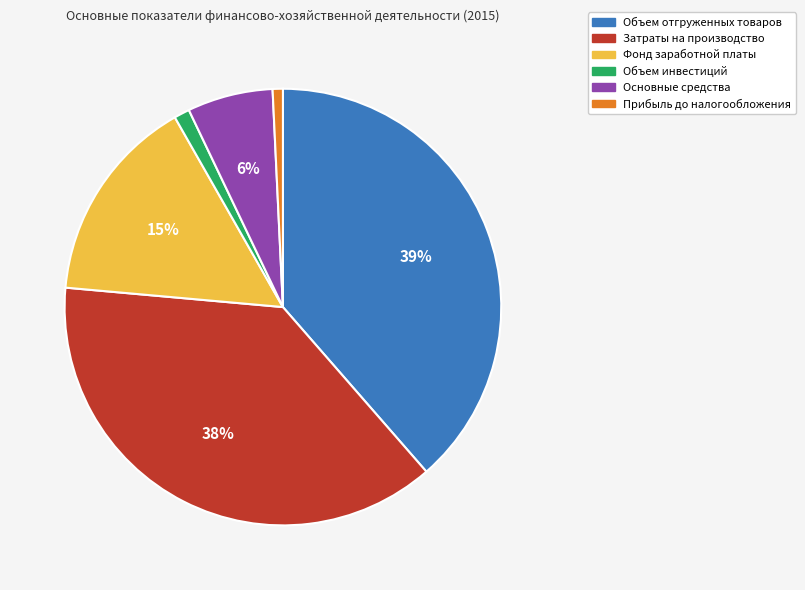

What is the largest slice in the pie chart?

Объем отгруженных товаров